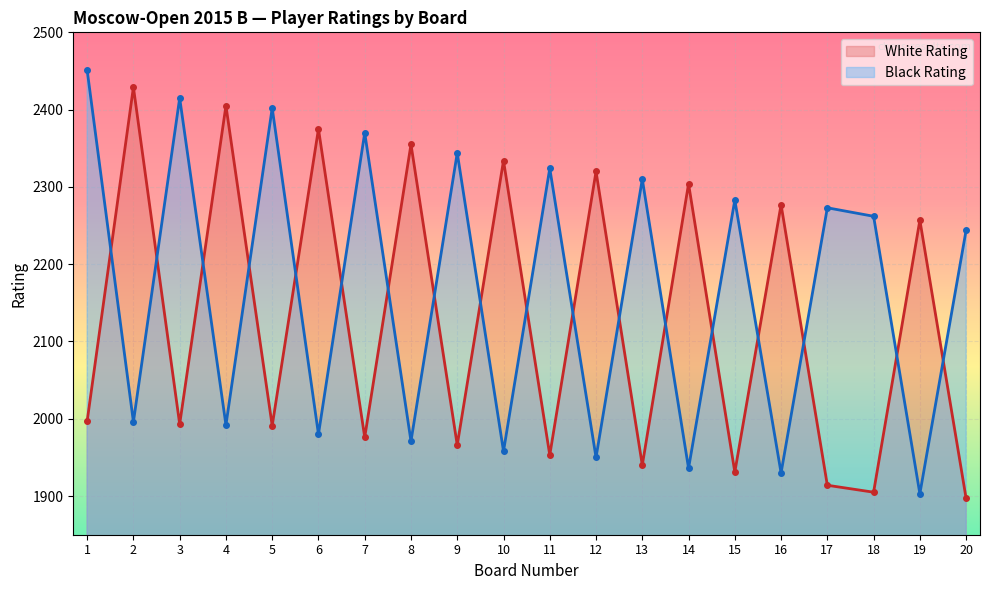

Which label corresponds to the smallest value in the chart?

20